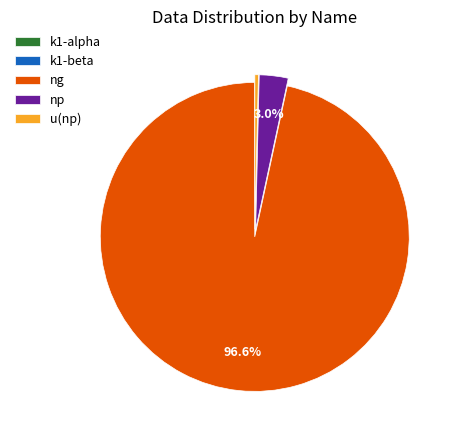

Combined, what portion of the pie is np and ng?

99.6%